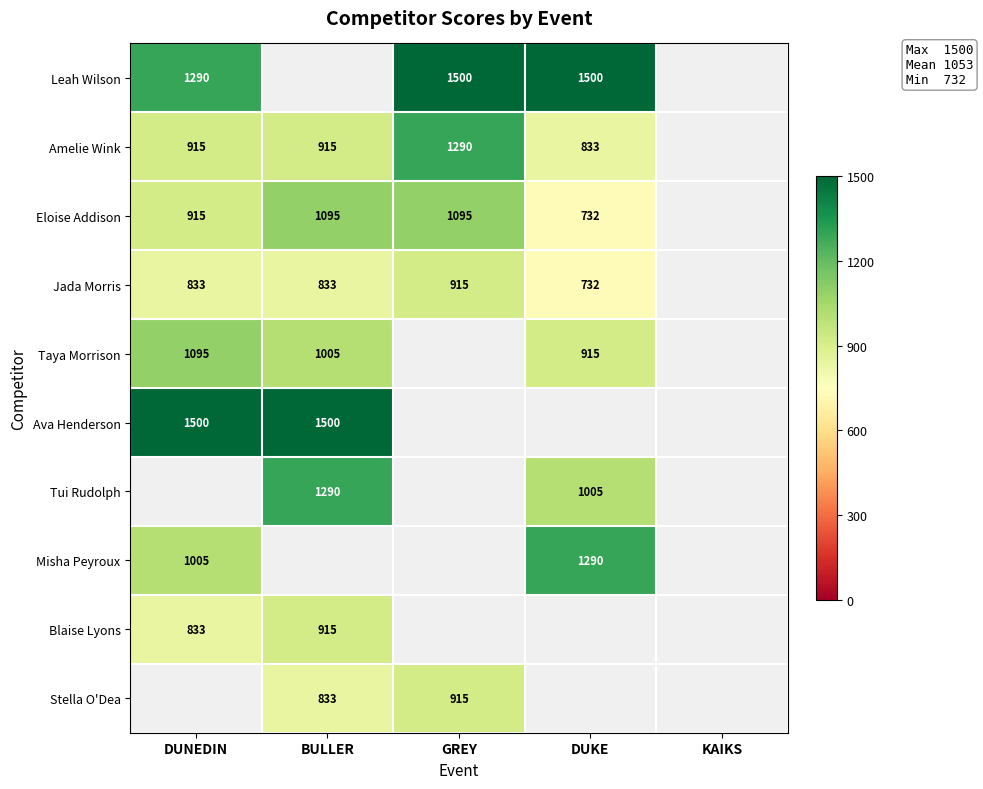

Is the value of Jada Morris at BULLER greater than the value of Leah Wilson at DUNEDIN?

No